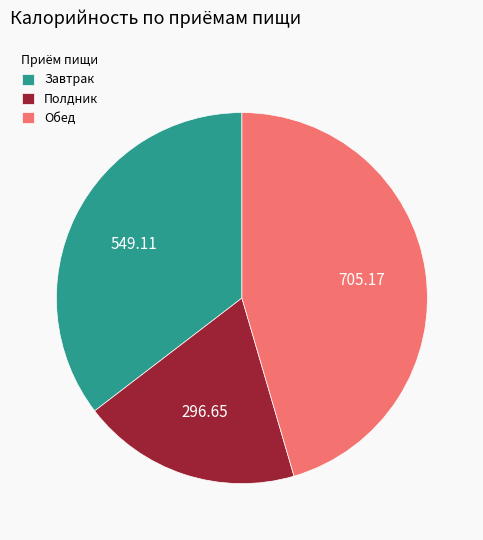

How many segments does this pie chart have?

3